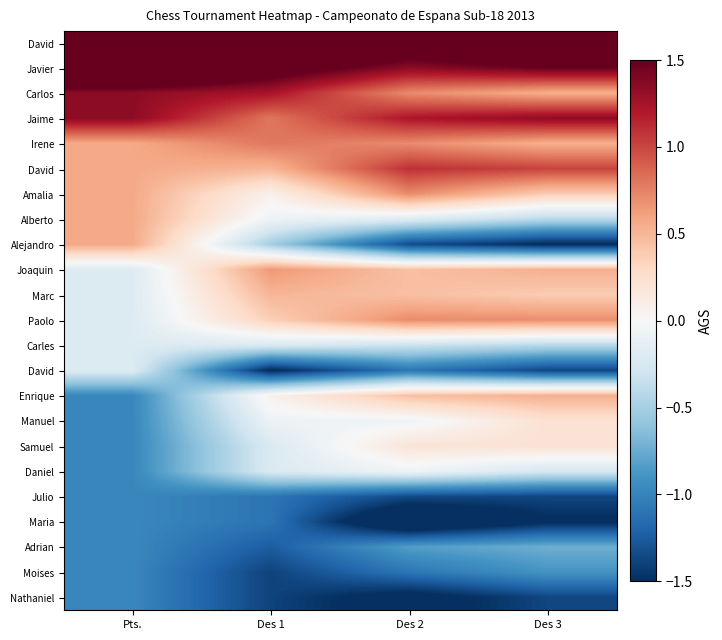

At which category is the sum across all series the highest?

Des 3